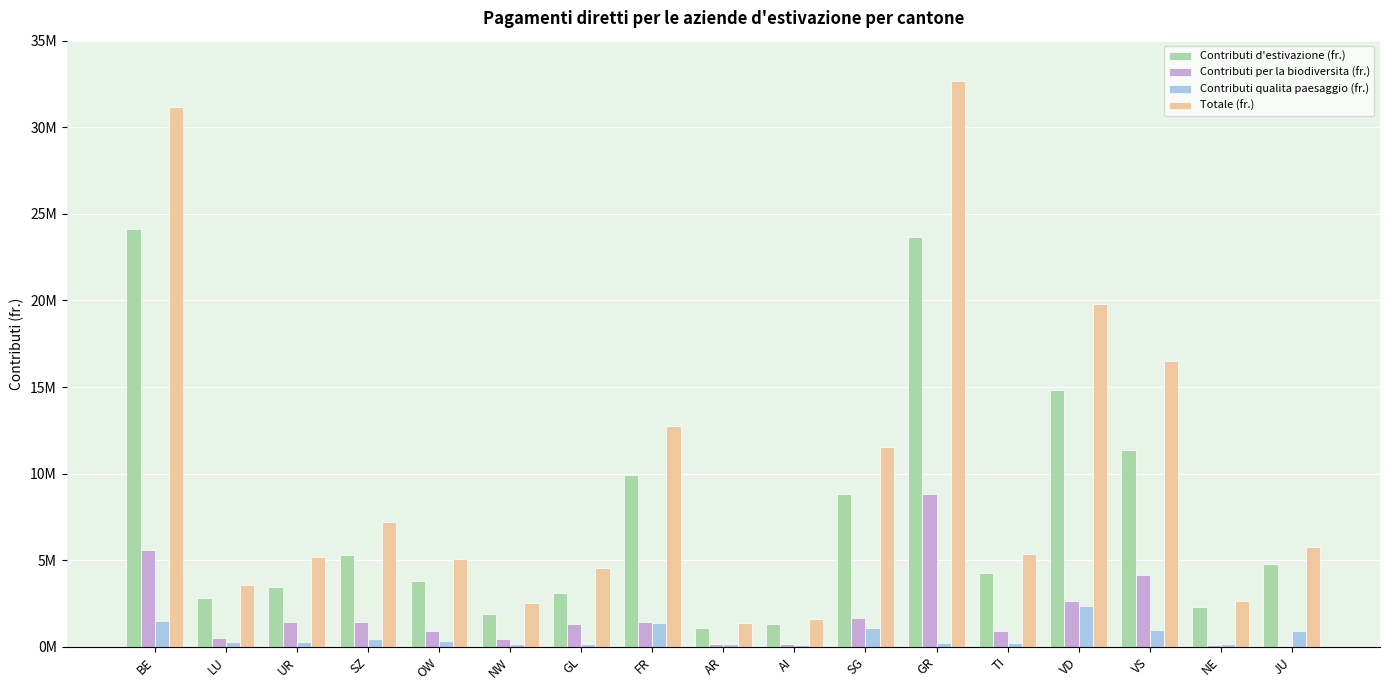

What are all the series names shown in the legend?

Contributi d'estivazione (fr.), Contributi per la biodiversita (fr.), Contributi qualita paesaggio (fr.), Totale (fr.)